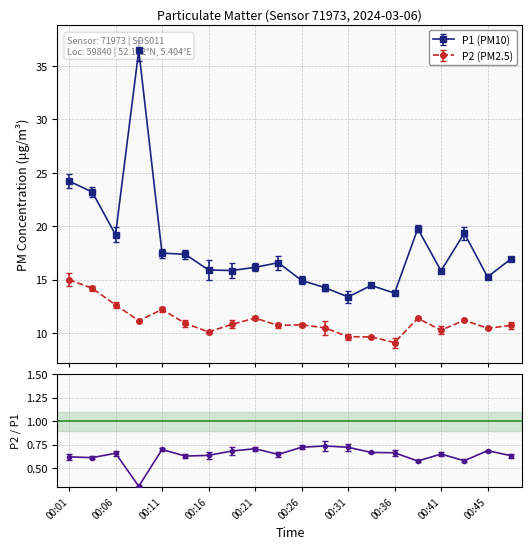

True or false: P2 and P1 cross at least once.

False